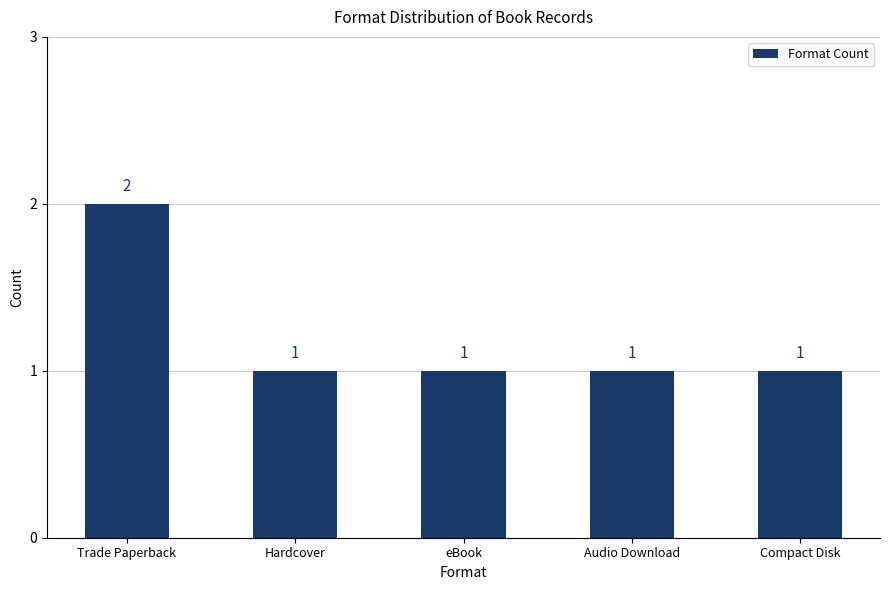

Count the number of categories in the chart.

5